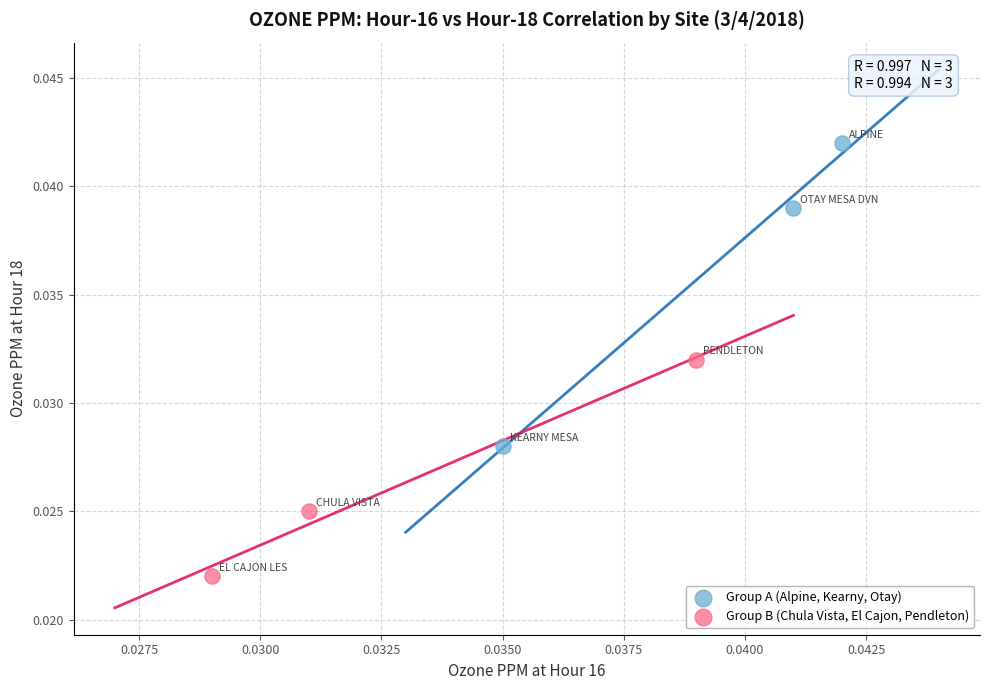

Which series reaches the maximum Y coordinate?

Group A (Alpine, Kearny, Otay)